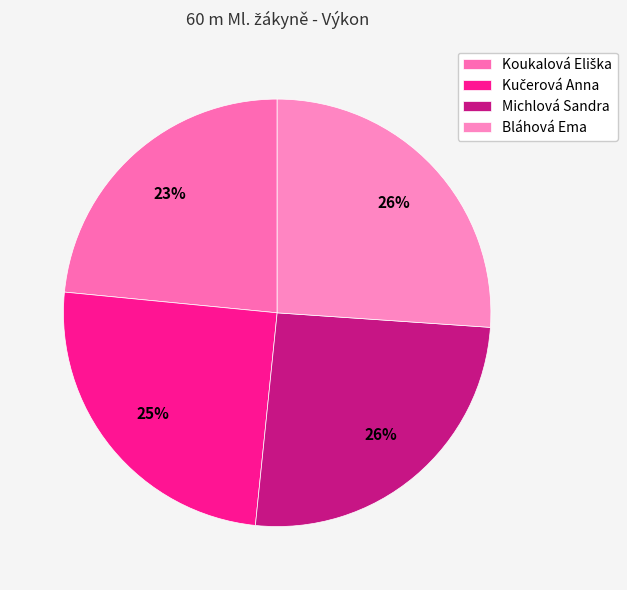

What is the change in value from Michlová Sandra to Bláhová Ema?

+0.2